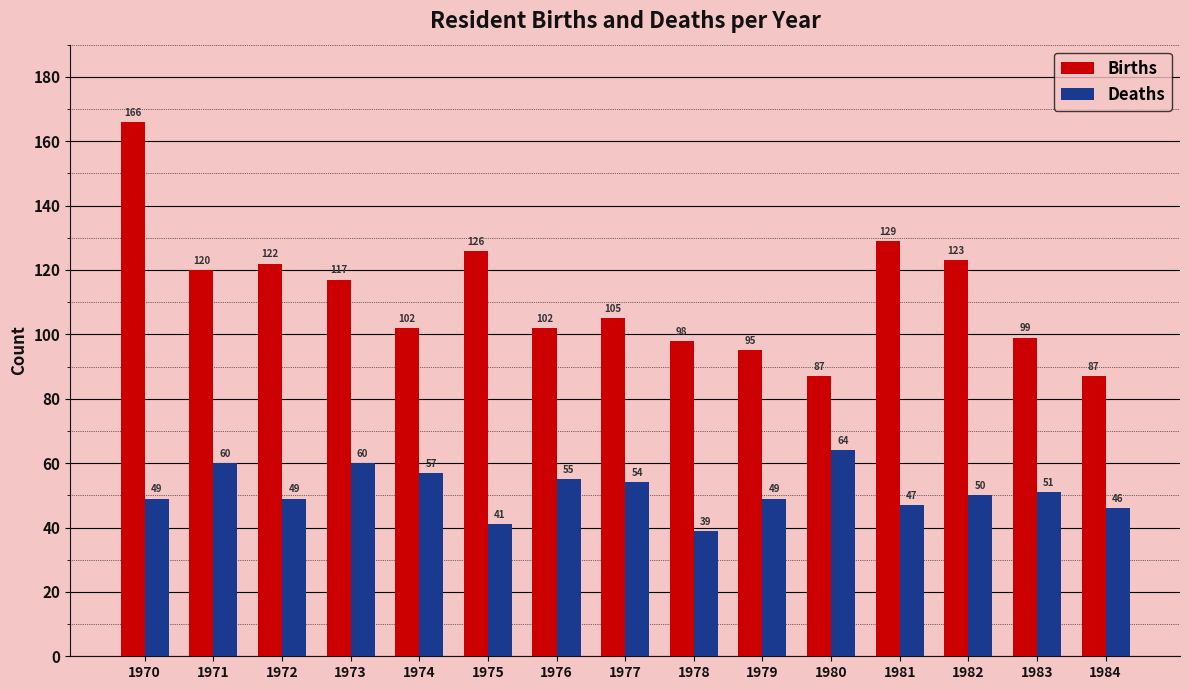

Reading left to right, what are all the values shown in this chart?

Births: 166	120	122	117	102	126	102	105	98	95	87	129	123	99	87
Deaths: 49	60	49	60	57	41	55	54	39	49	64	47	50	51	46